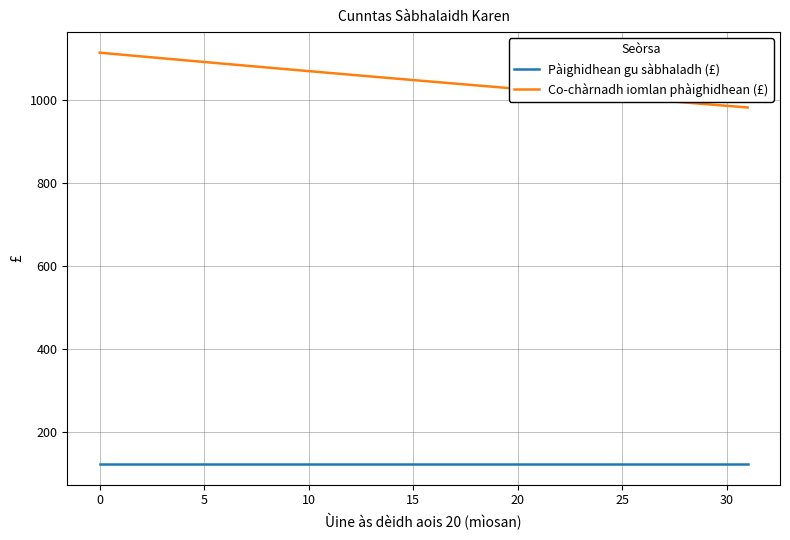

What is the highest value of the Pàighidhean gu sàbhaladh (£) series?

124.0